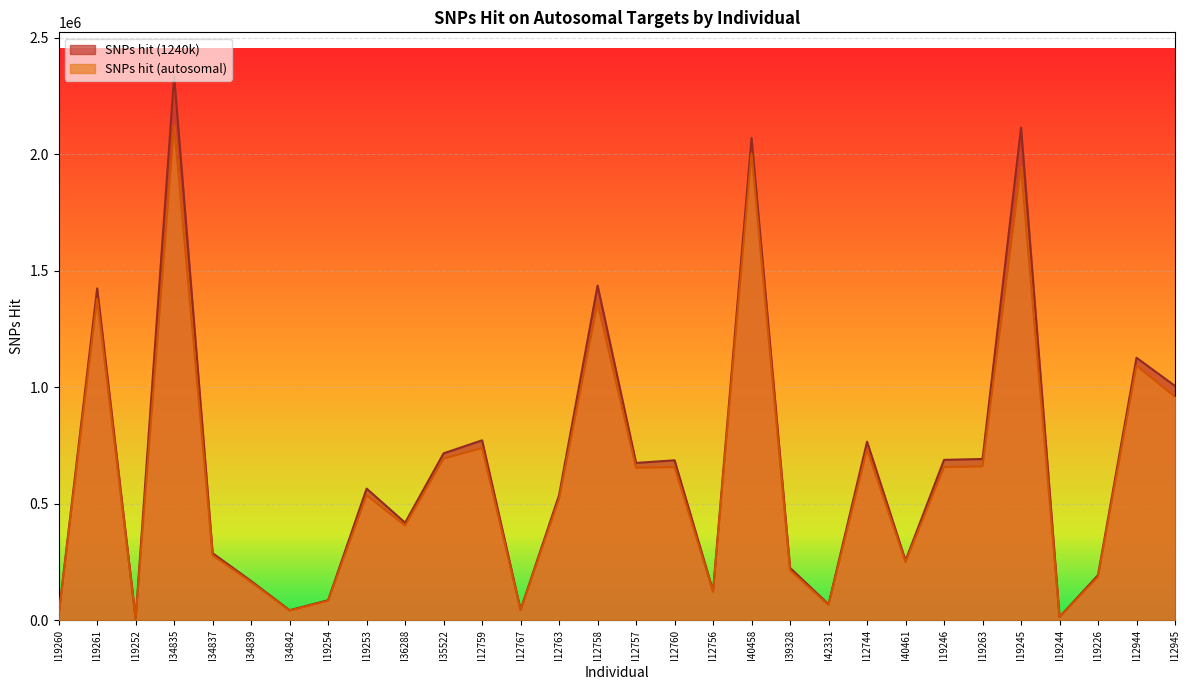

Which has a higher value, I12944 or I19254?

I12944